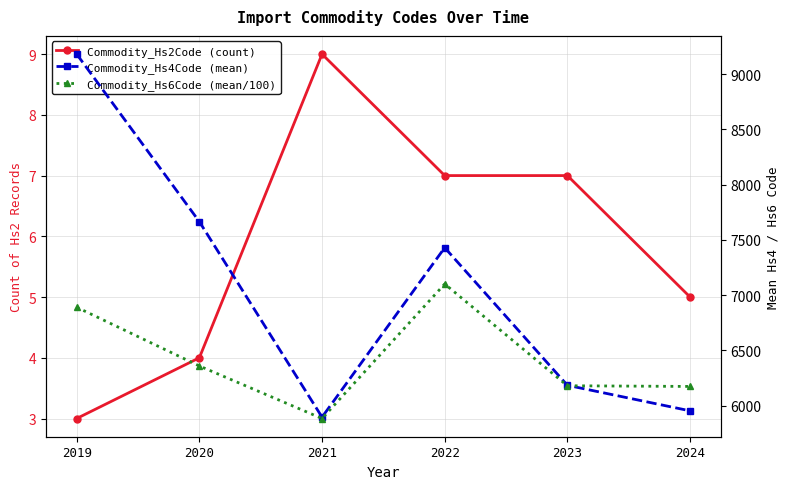

List the labels in order of Commodity_Hs6Code (mean/100) value, largest first.

2022, 2019, 2020, 2023, 2024, 2021